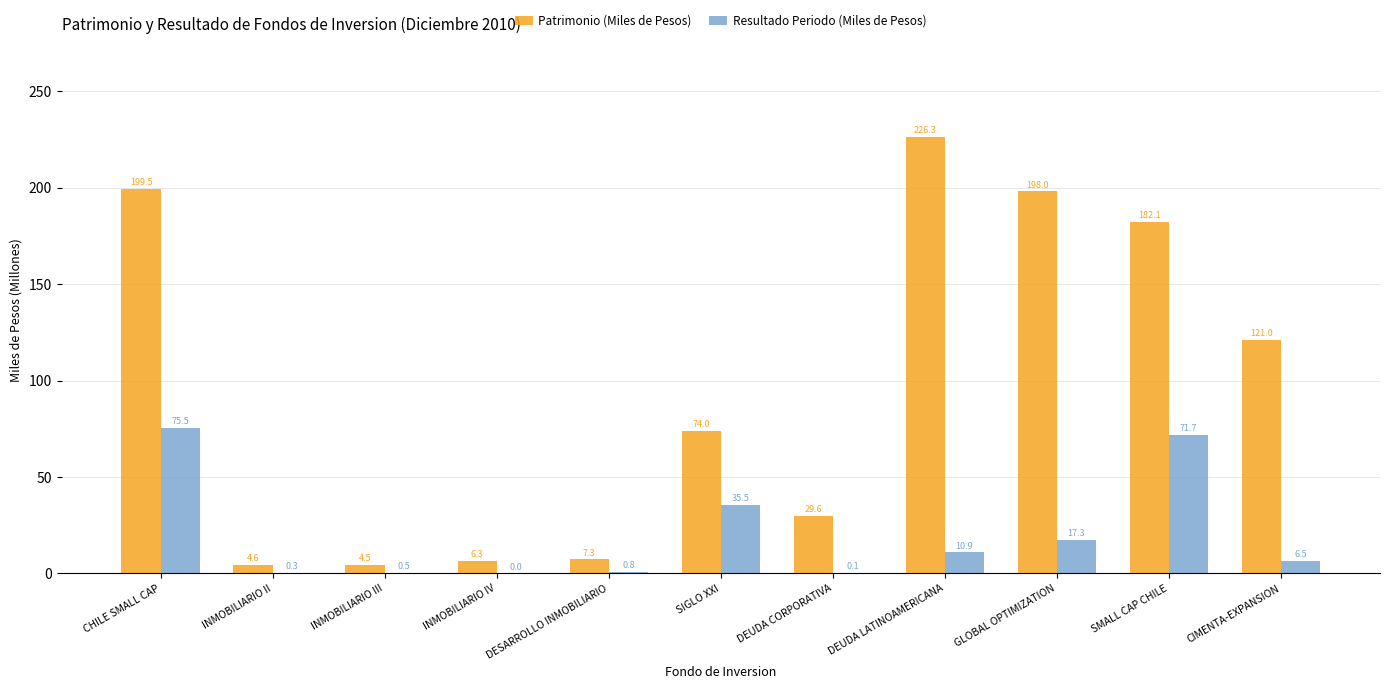

The Resultado Periodo (Miles de Pesos) series shows 75.5 at CHILE SMALL CAP. True or false?

True